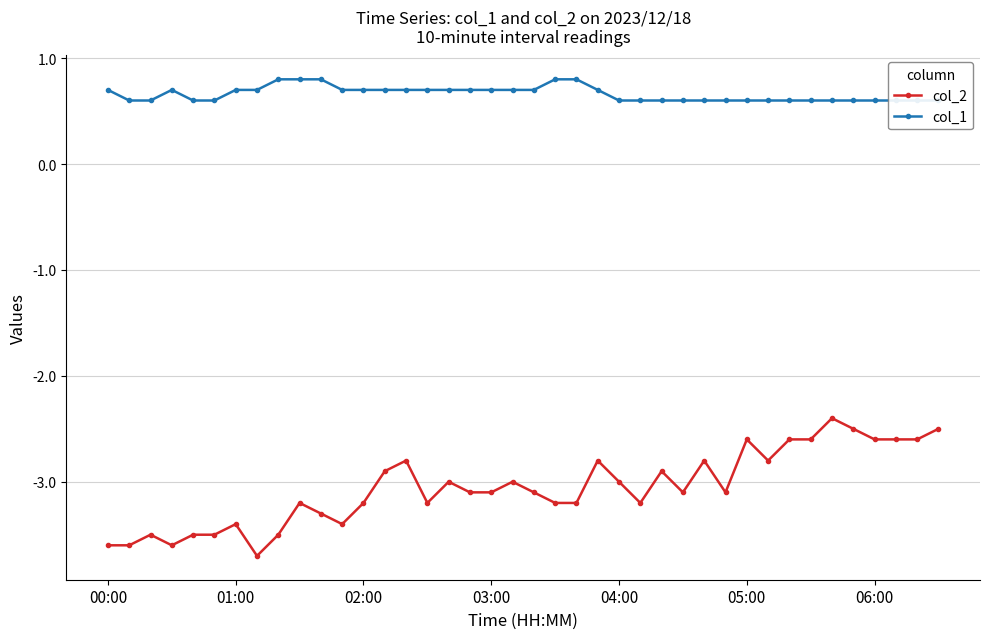

Which series has the largest range (max minus min)?

col_2